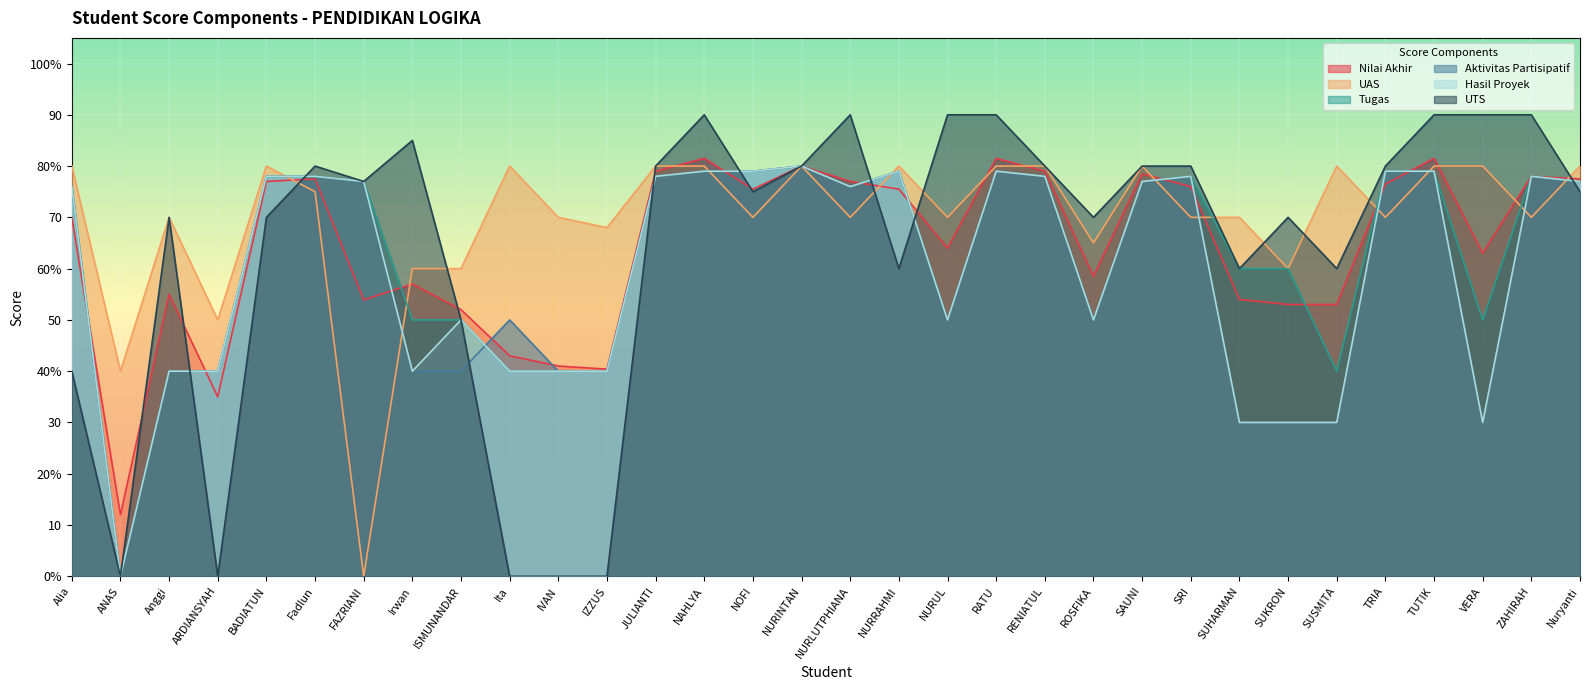

At which label does UAS reach its peak?

Alia